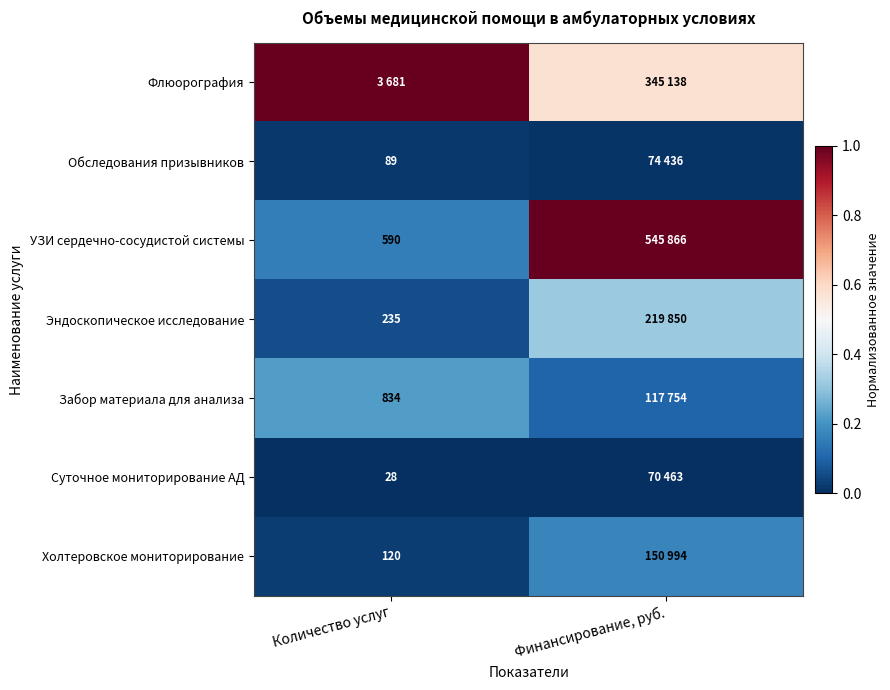

What is the total value across all series at Количество услуг?

1.5